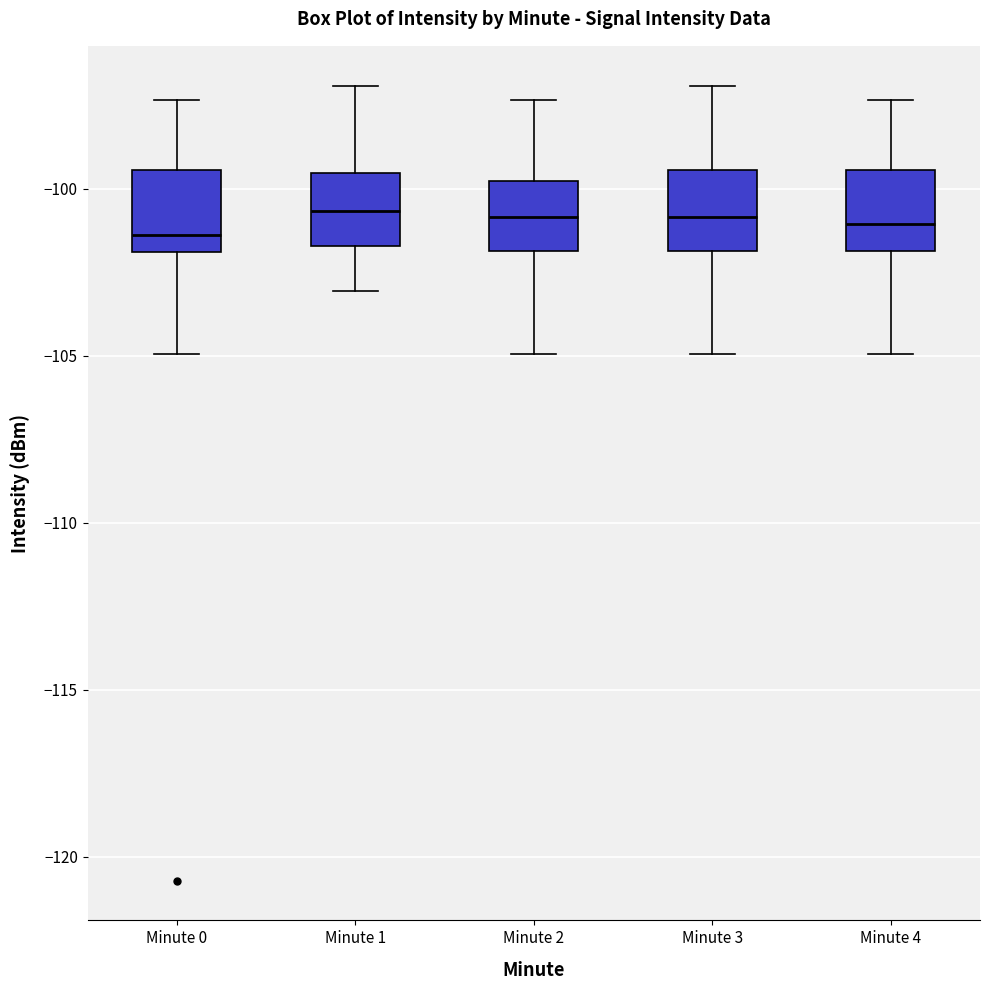

Where does the upper whisker of the box for Minute 4 end on the y-axis? The values are not printed on the chart, so give them approximately, as read against the axis.

-97.5